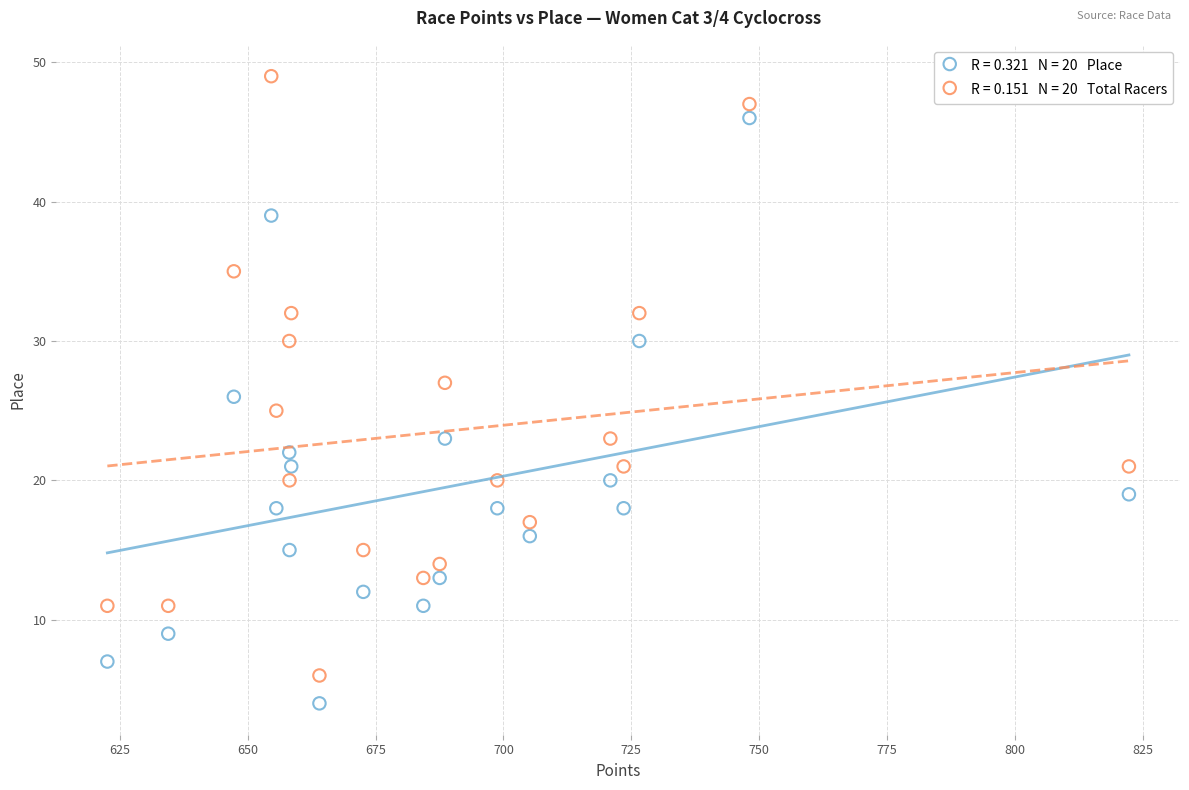

Across all data points, what is the range of Y values (max minus min)?

45